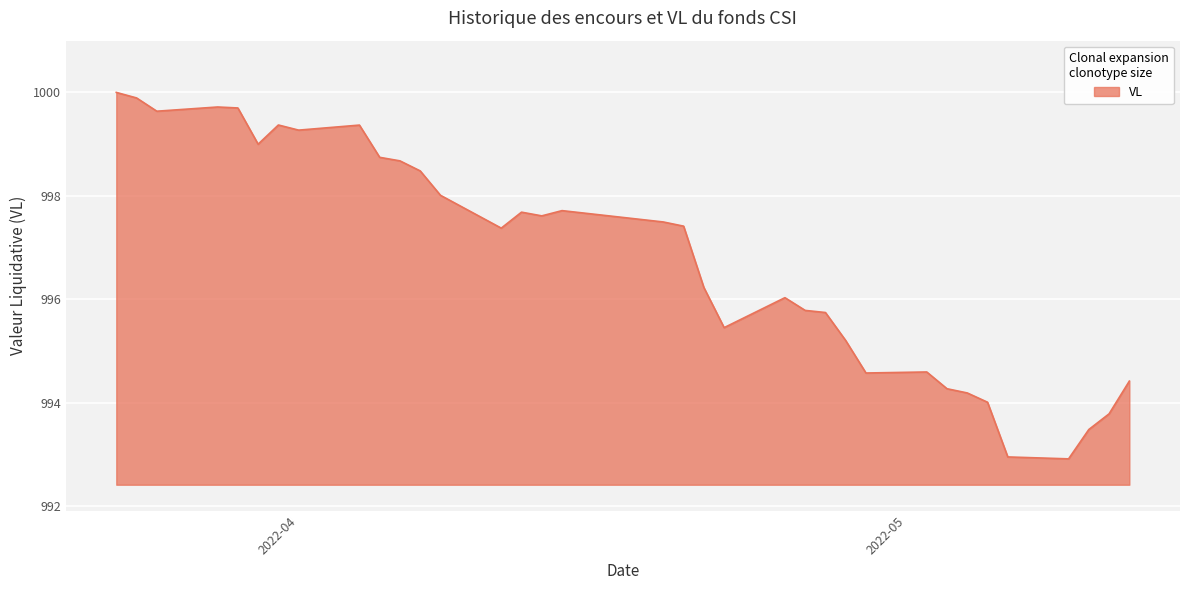

What is the minimum value shown in the chart?

992.9